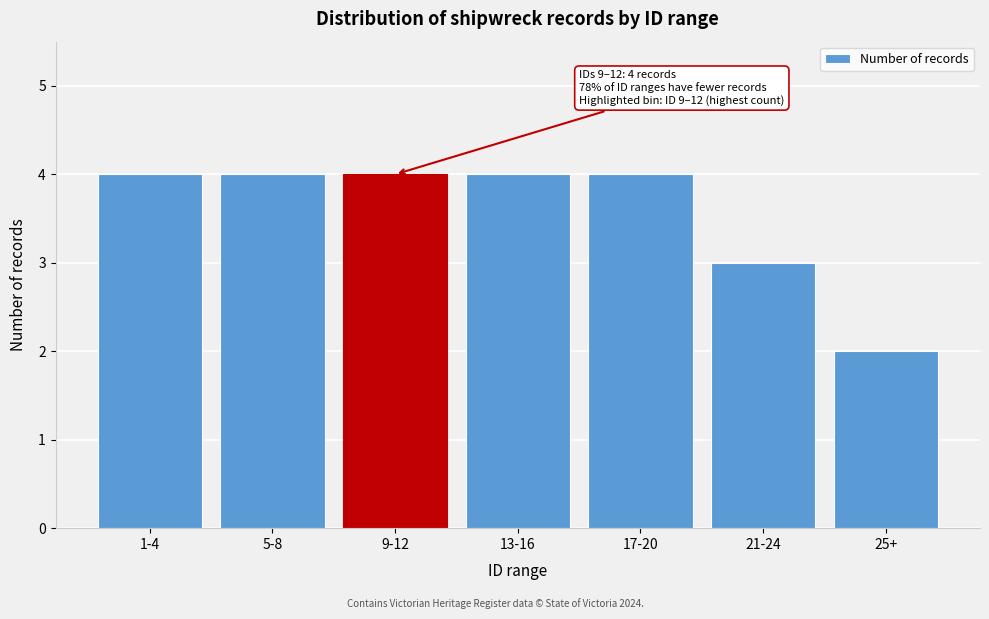

Reading right to left, extract all data points from this chart.

2	3	4	4	4	4	4